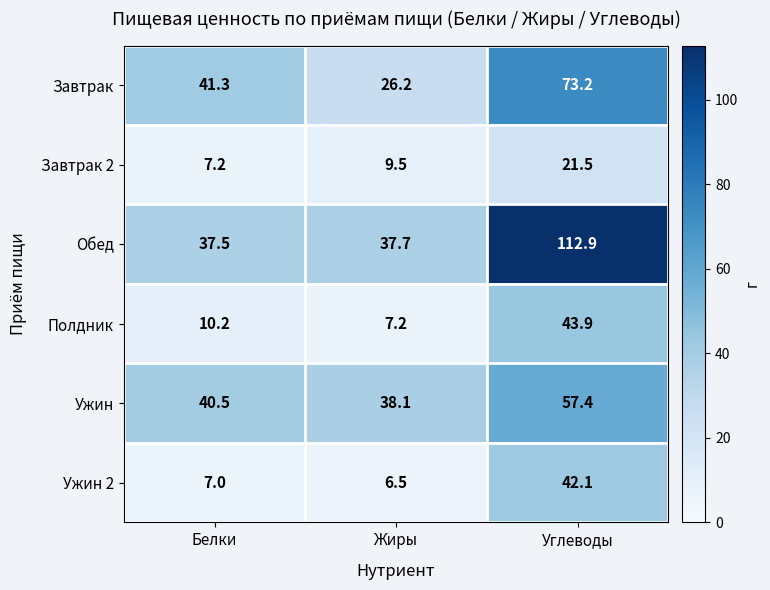

What is the minimum value shown in the chart?

6.5